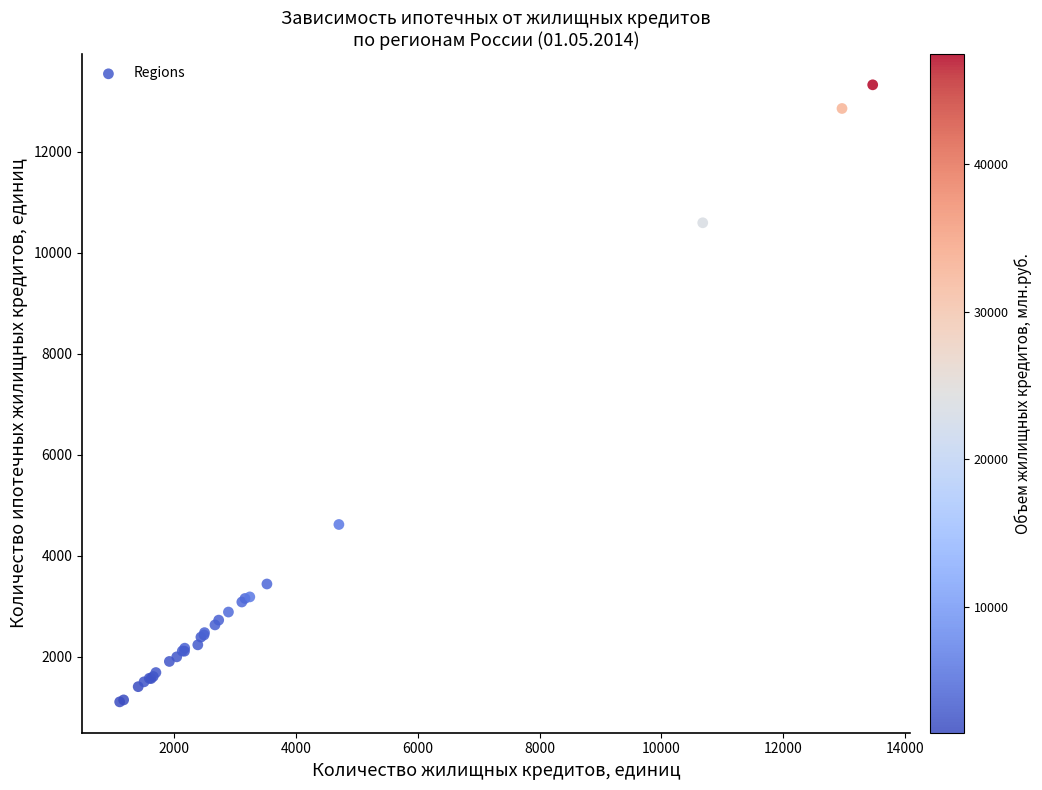

What Y value in the scatter plot is closest to 7216?

4617